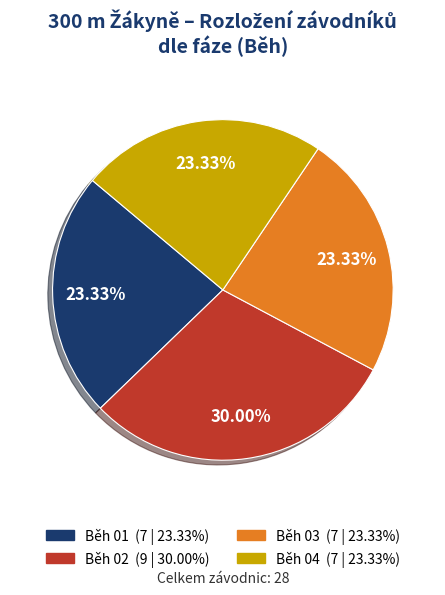

How many slices are in this pie chart?

4